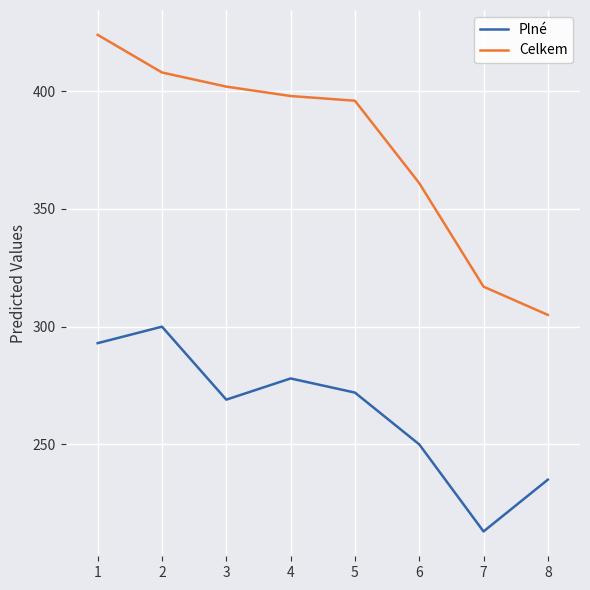

What is the minimum value shown in the chart?

213